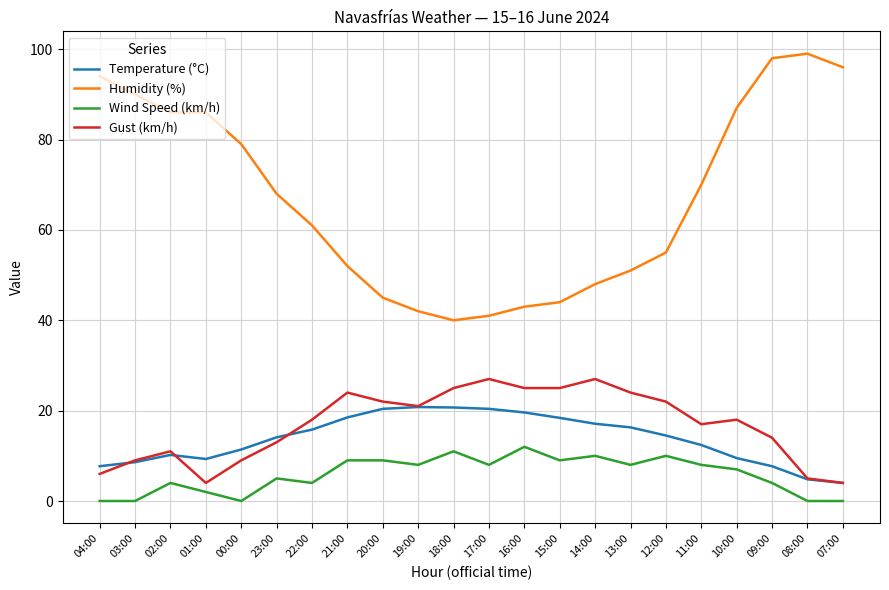

How many categories are shown in the chart?

22